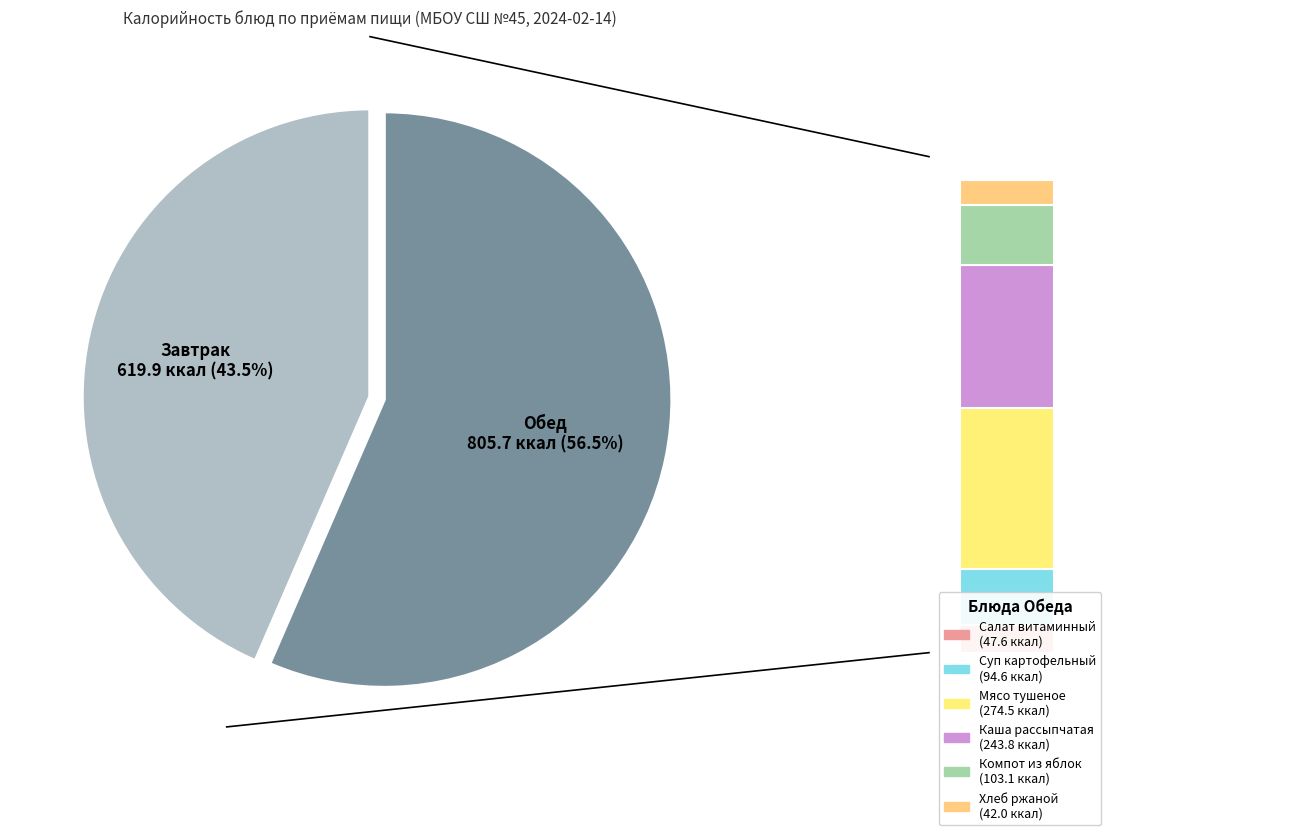

True or false: Хлеб ржаной accounts for 1% of the total.

False